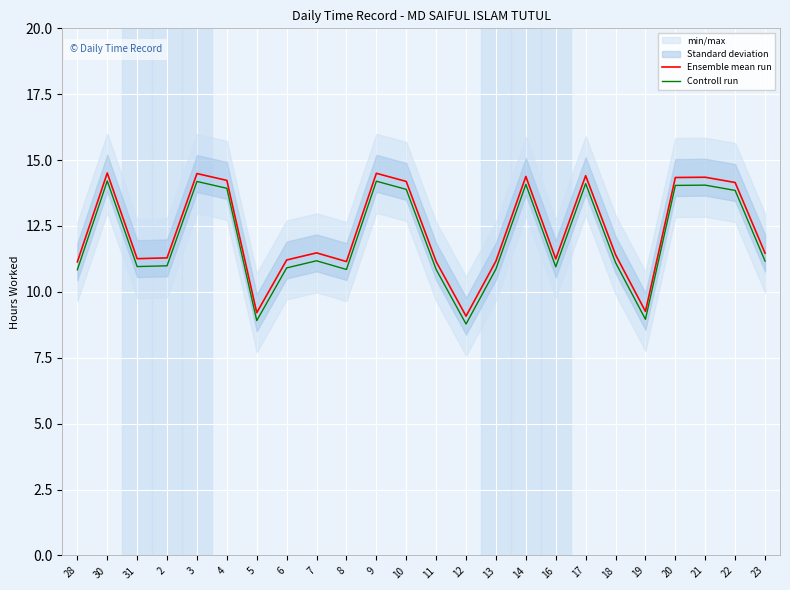

In Ensemble mean run, how many points are lower than both neighbors (excluding endpoints)?

6